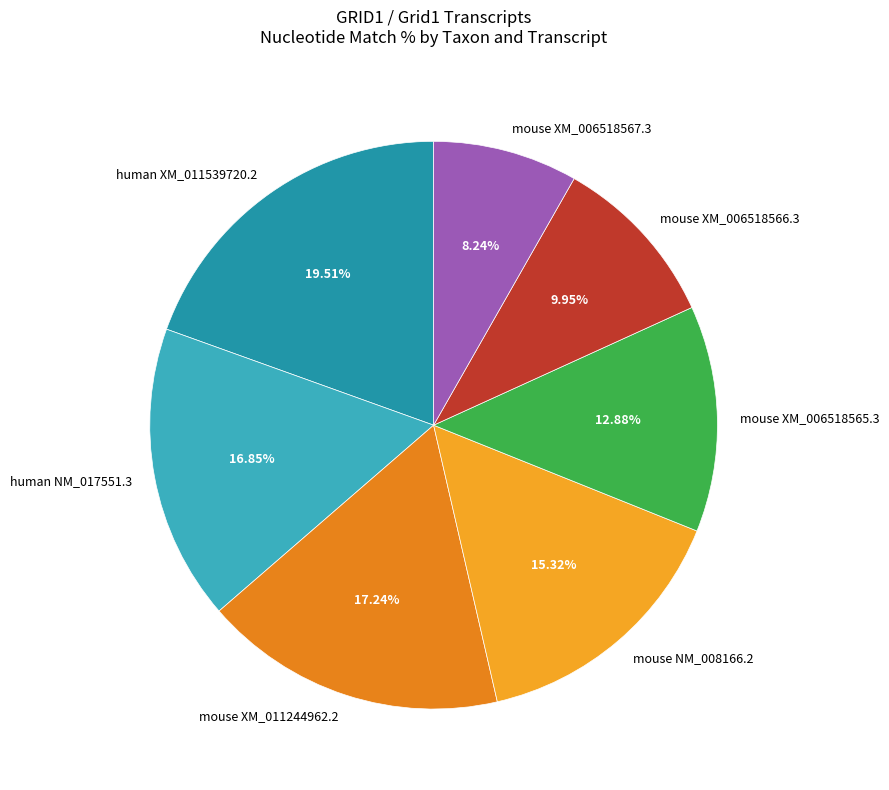

How many segments does this pie chart have?

7